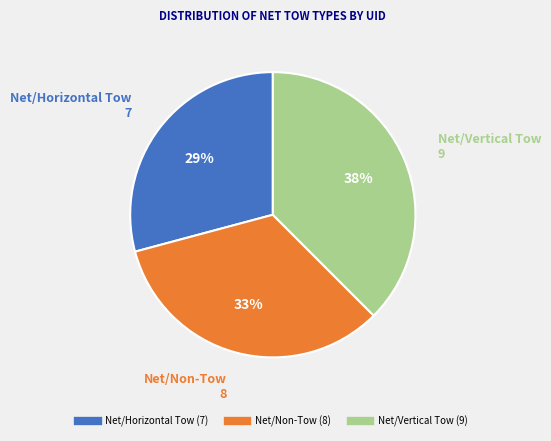

Is the sum of Net/Non-Tow and Net/Vertical Tow greater than half?

Yes